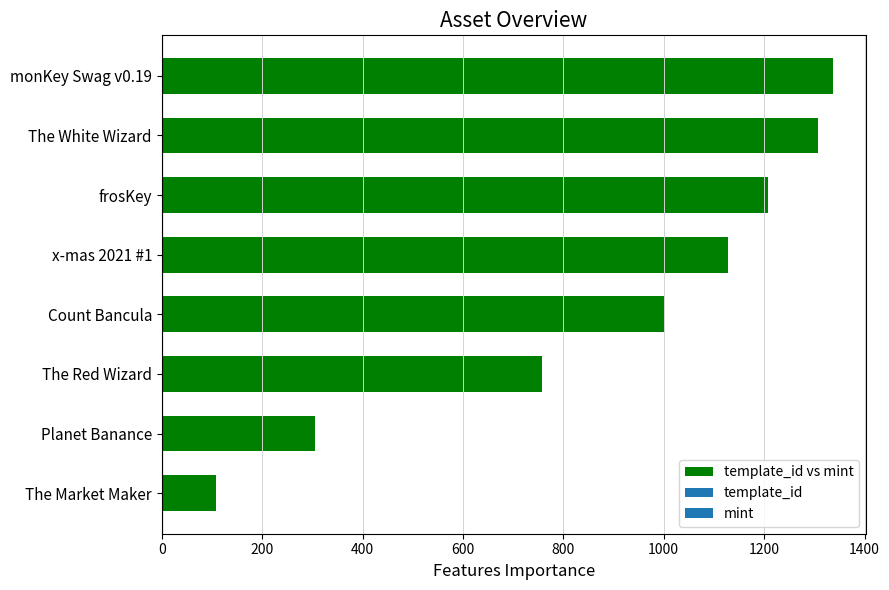

What value does the data have at The Red Wizard?

758.0